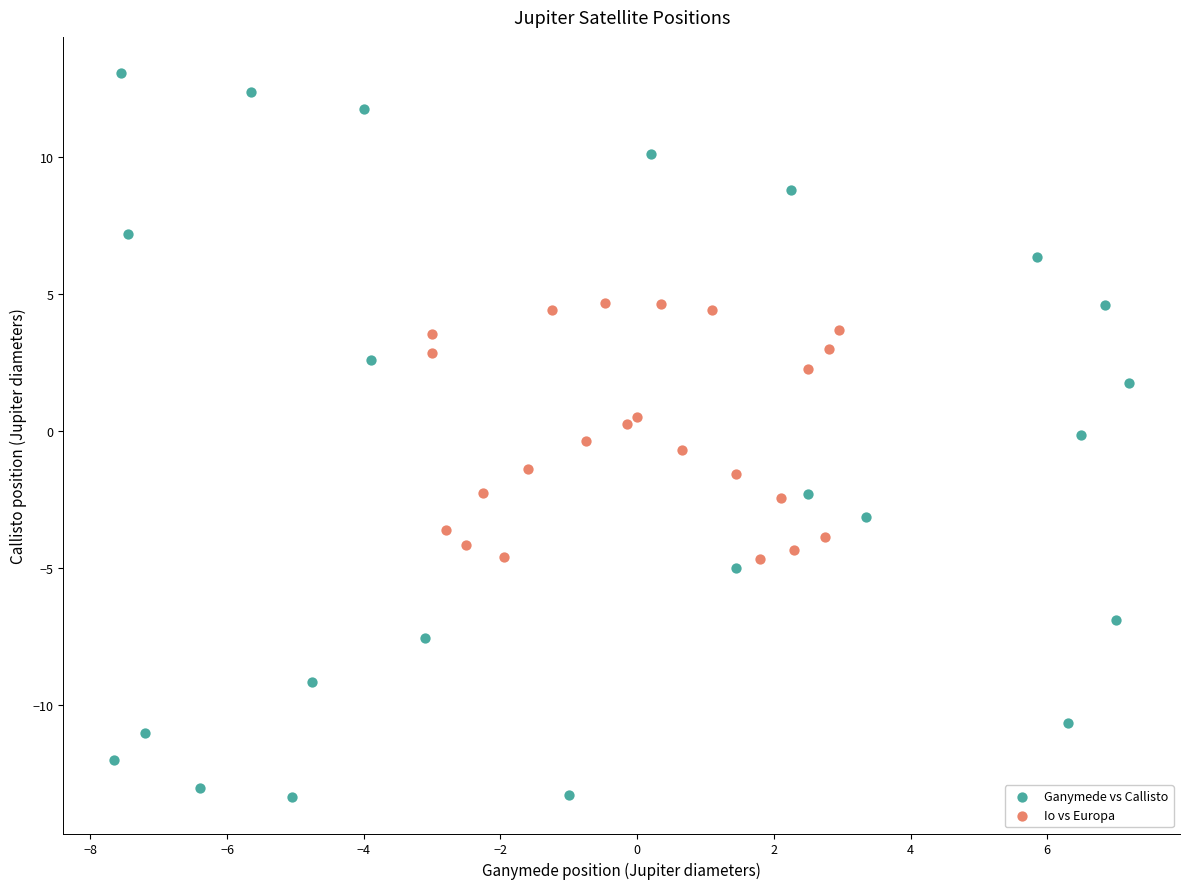

Which series contains the lowest Y value?

Ganymede vs Callisto